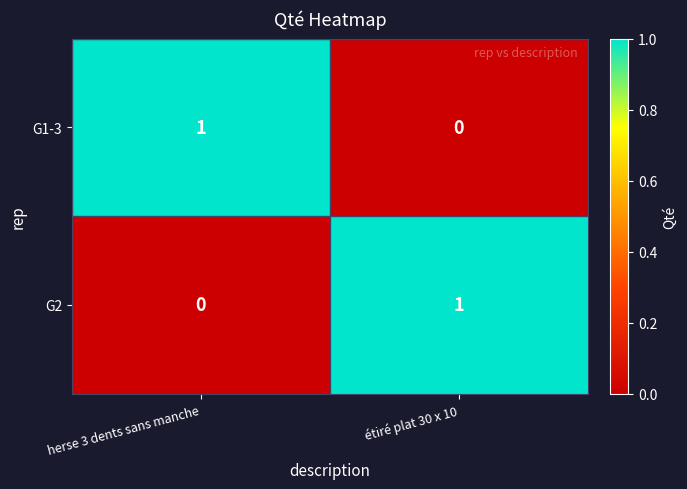

What is the difference between the highest and lowest values at herse 3 dents sans manche?

1